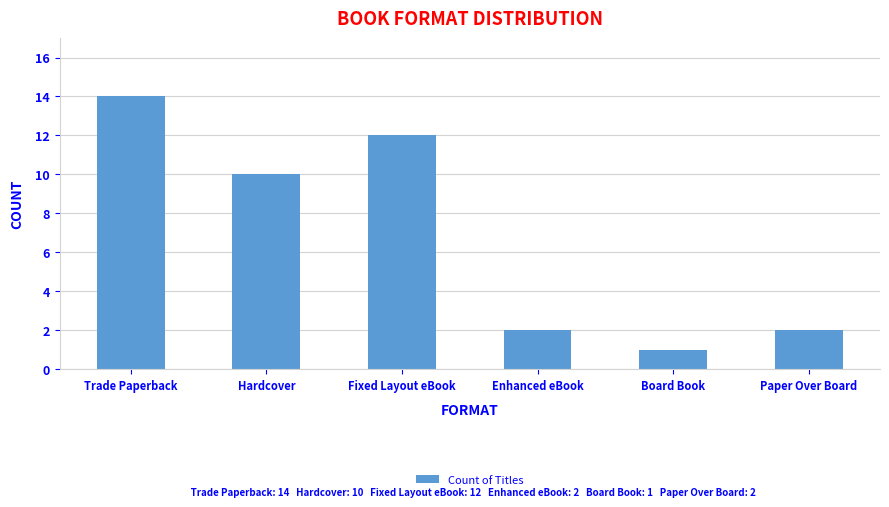

Which label corresponds to the smallest value in the chart?

Board Book